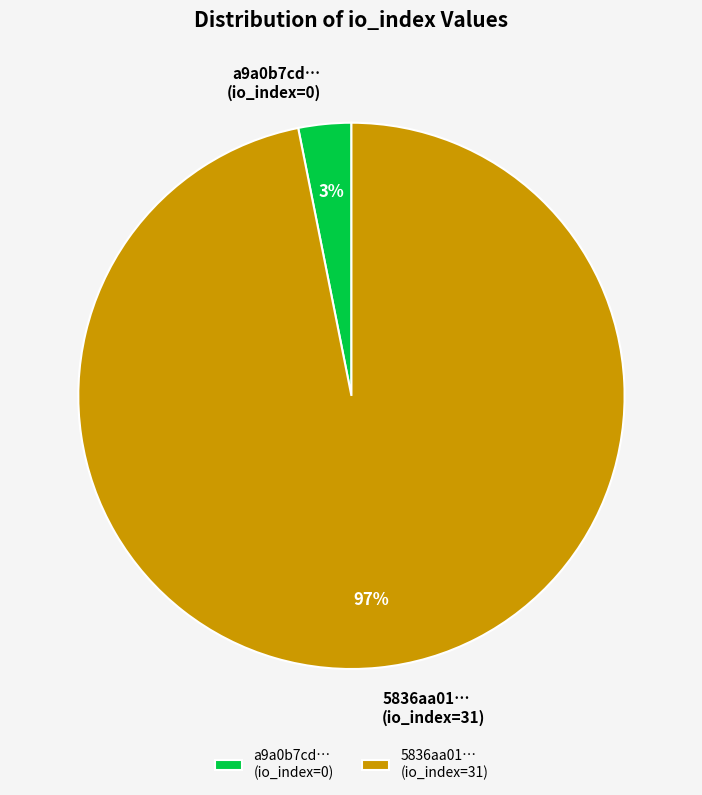

How many slices are in this pie chart?

2